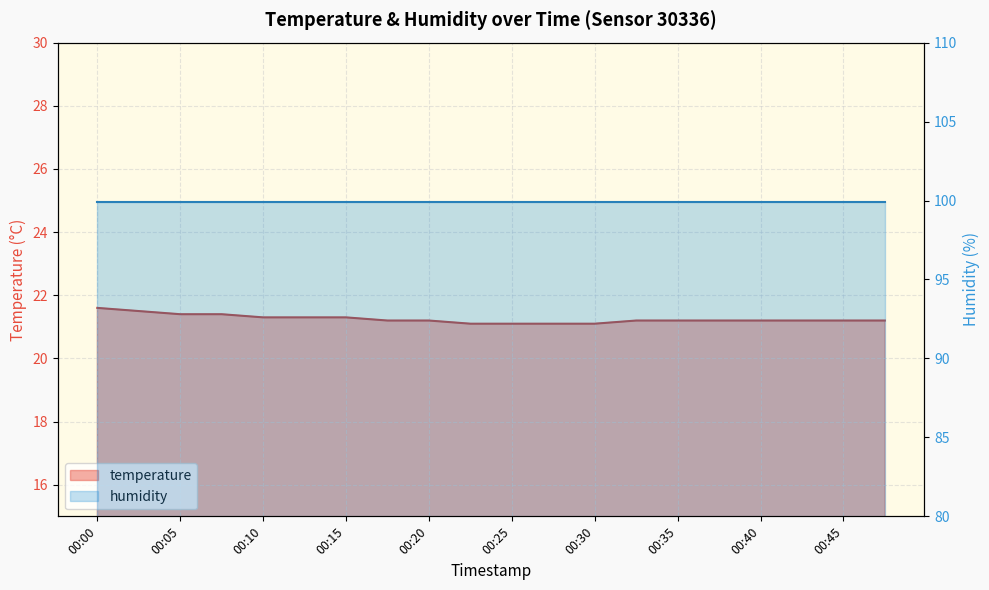

List the labels in order of value, smallest first.

00:22, 00:25, 00:27, 00:30, 00:17, 00:20, 00:32, 00:35, 00:37, 00:40, 00:42, 00:45, 00:47, 00:10, 00:12, 00:15, 00:05, 00:07, 00:02, 00:00